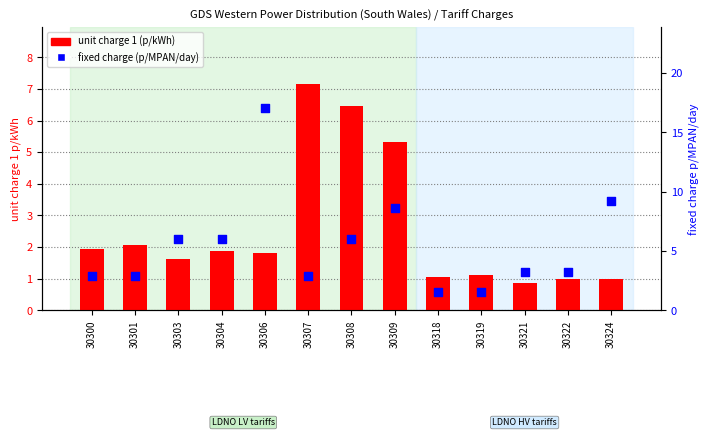

Is the value of unit charge 1 (p/kWh) at 30303 greater than the value of fixed charge (p/MPAN/day) at 30322?

No